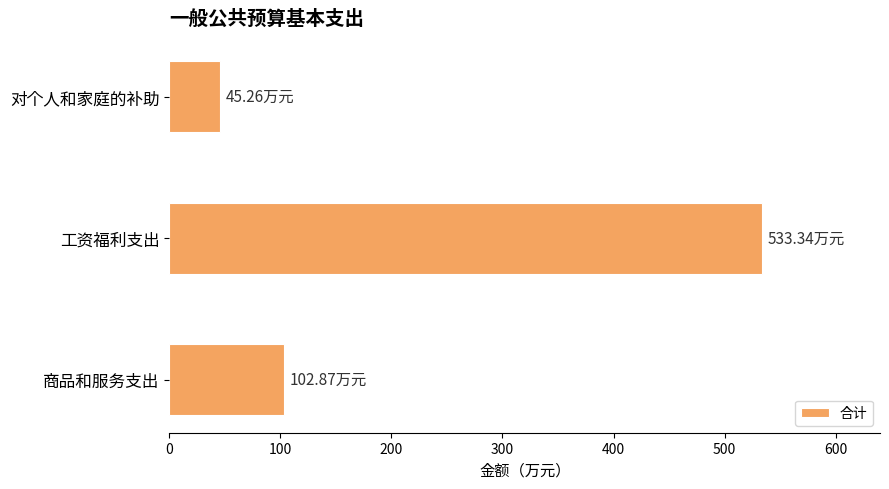

What is the difference between the maximum and minimum values?

488.1